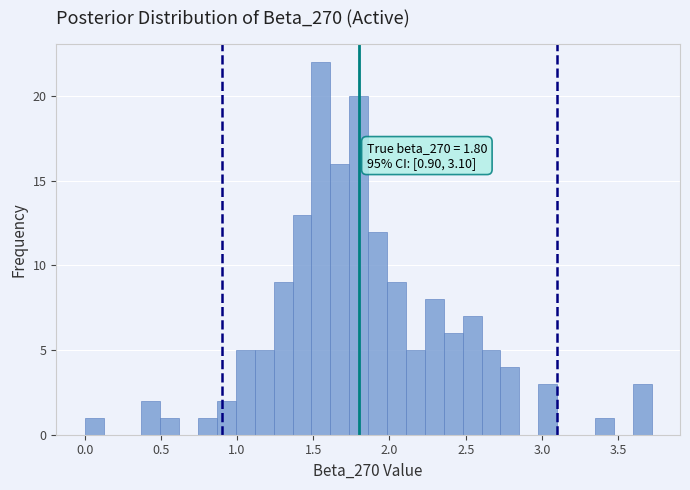

Read against the x-axis, roughly where is the centre of the tallest bar?

1.55